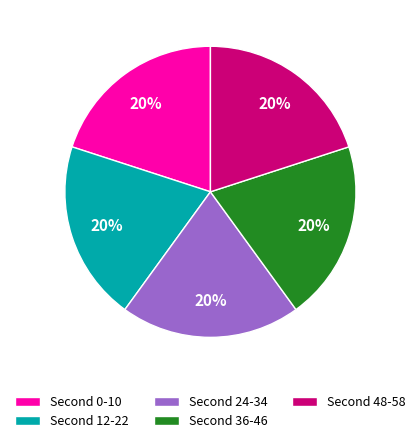

To the nearest percent, what is the average slice percentage?

20%